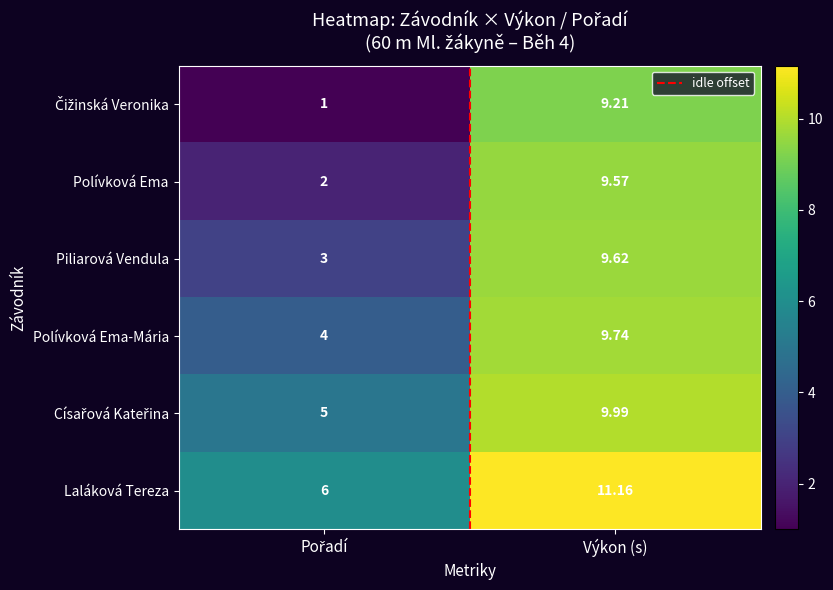

Which series has the largest total across all categories?

Laláková Tereza